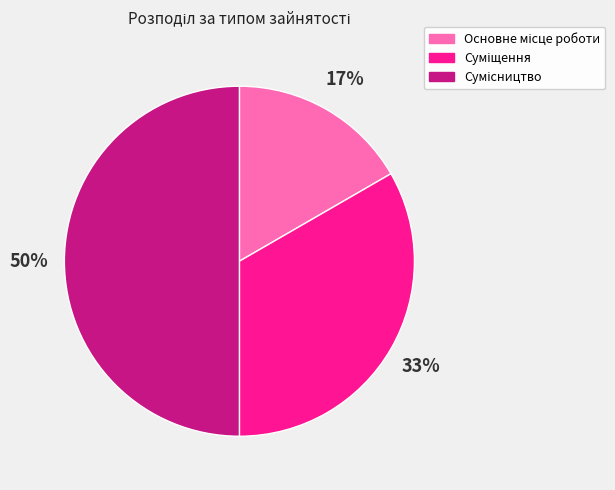

To the nearest percent, what is the difference between the largest and smallest slice percentages?

33%